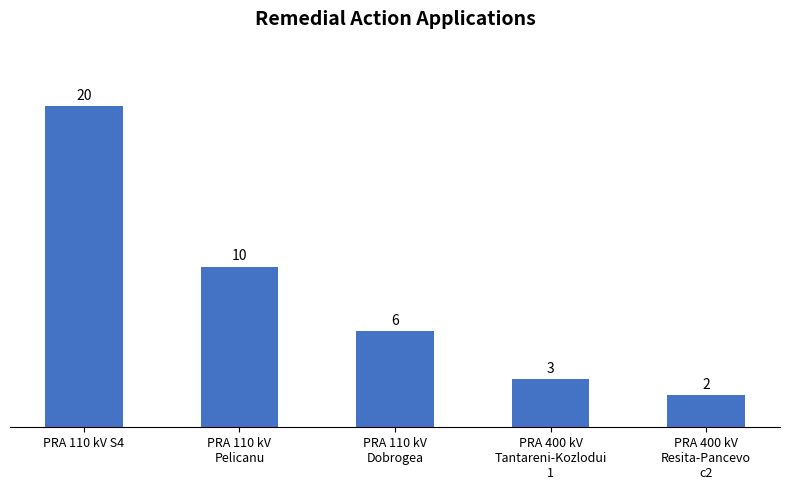

Which label corresponds to the smallest value in the chart?

PRA 400 kV
Resita-Pancevo
c2